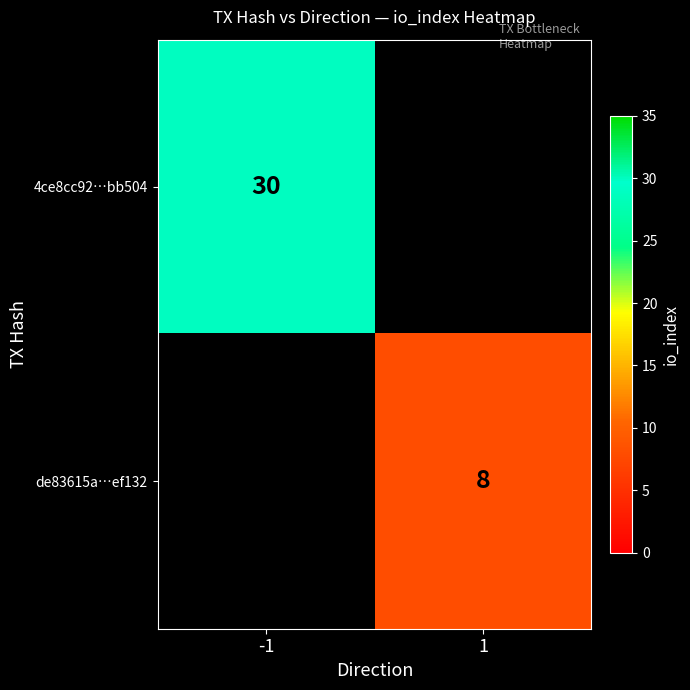

How many data points does each series have?

2